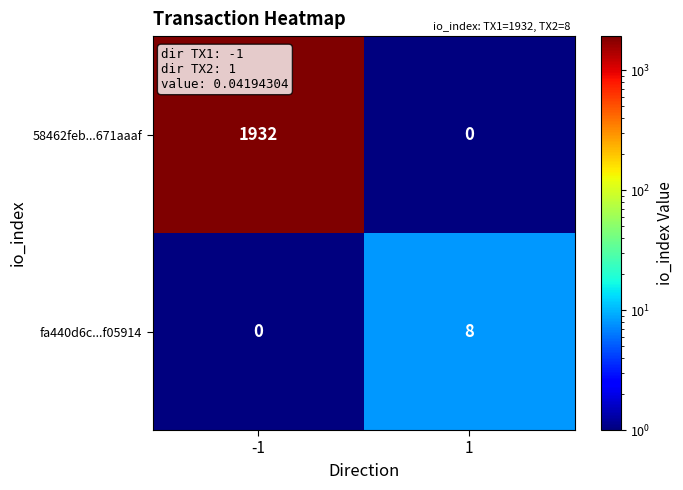

What is the highest value of the 58462feb...671aaaf series?

1932